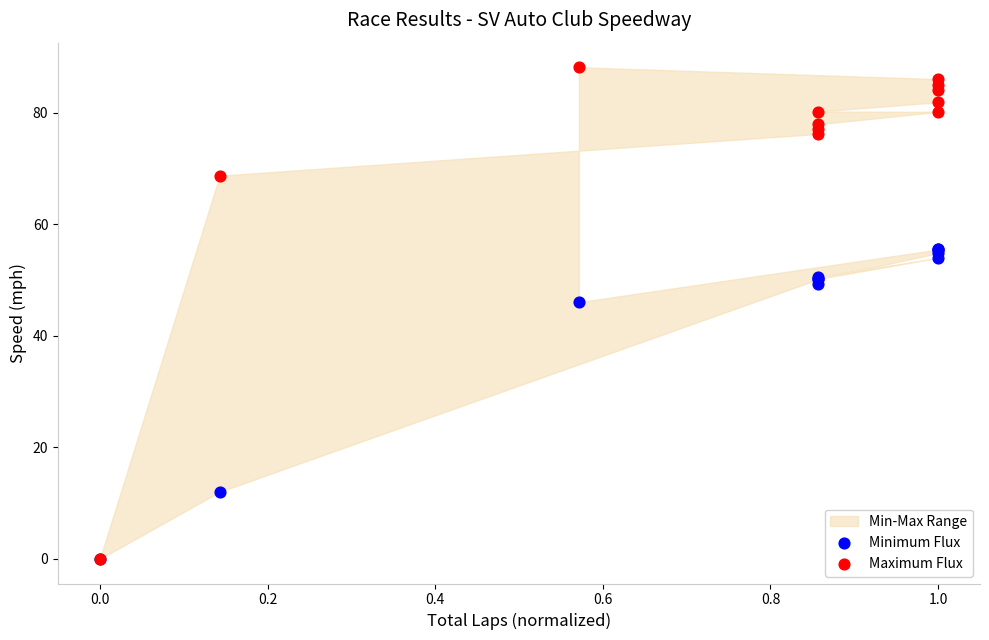

Which series has the largest Y range (max minus min)?

Maximum Flux